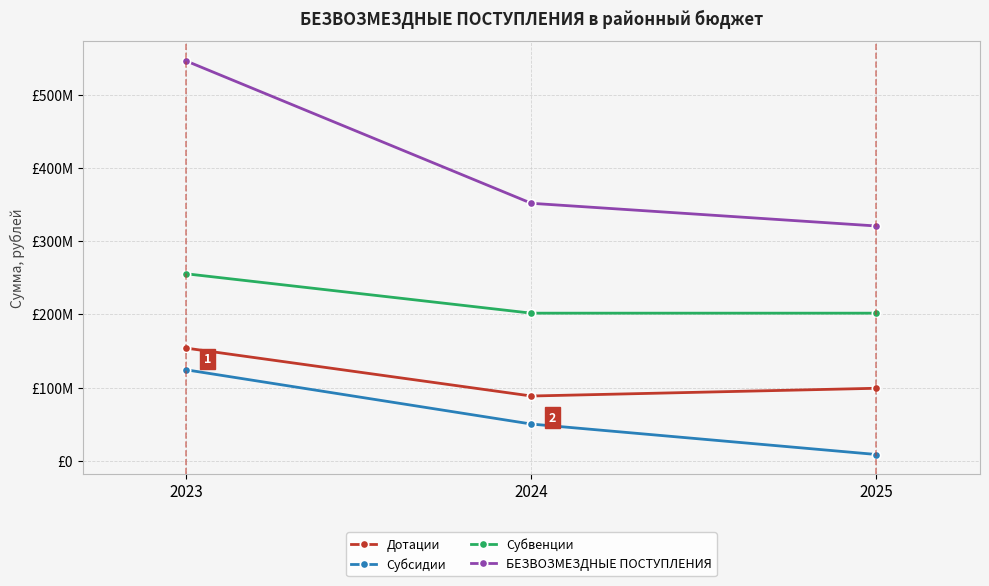

Reading right to left, extract all data points from this chart.

Дотации: 99004241.0	88409838.0	153872106.8
Субсидии: 8460459.3	50092481.3	124209124.8
Субвенции: 201644557.9	201644444.2	255458784.1
БЕЗВОЗМЕЗДНЫЕ ПОСТУПЛЕНИЯ: 320788198.2	351825703.6	546319241.5